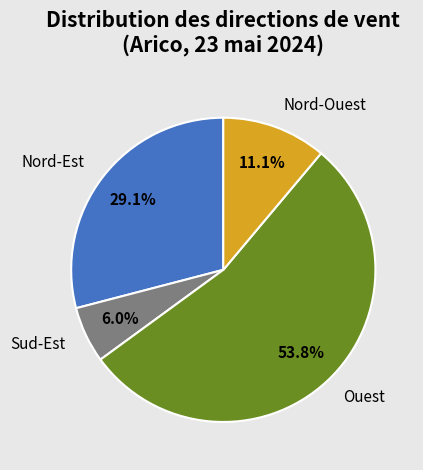

What is the smallest slice in the pie chart?

Sud-Est